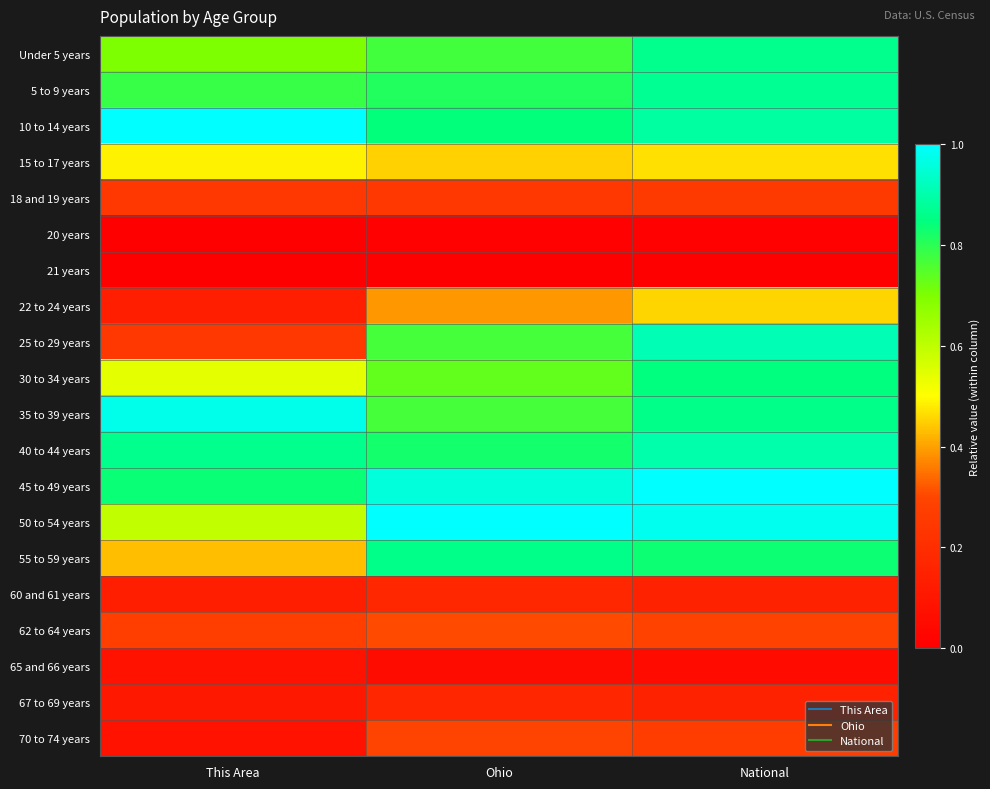

How many data points does each series have?

3